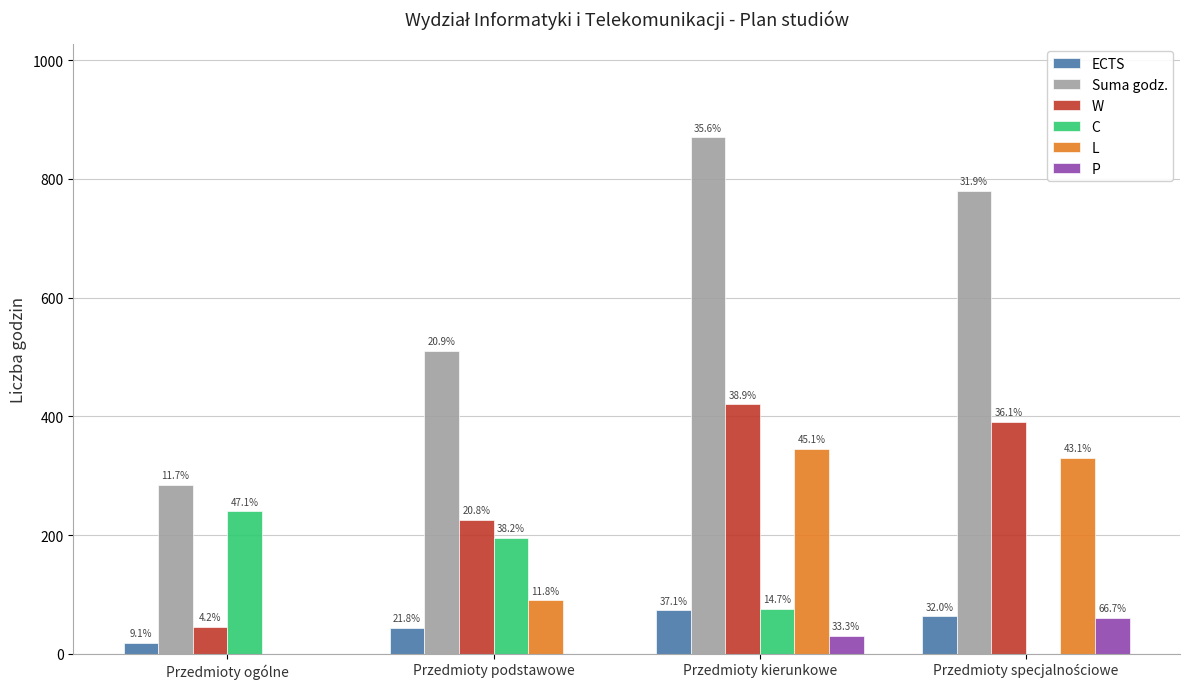

What is the difference between the C values at Przedmioty specjalnościowe and Przedmioty podstawowe?

195